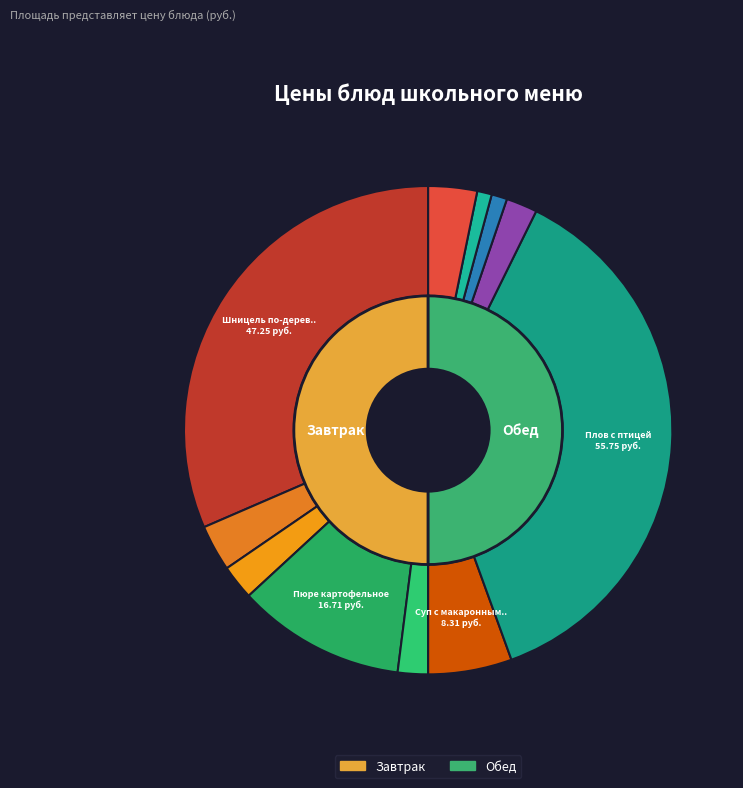

Is there a majority slice in this chart?

No